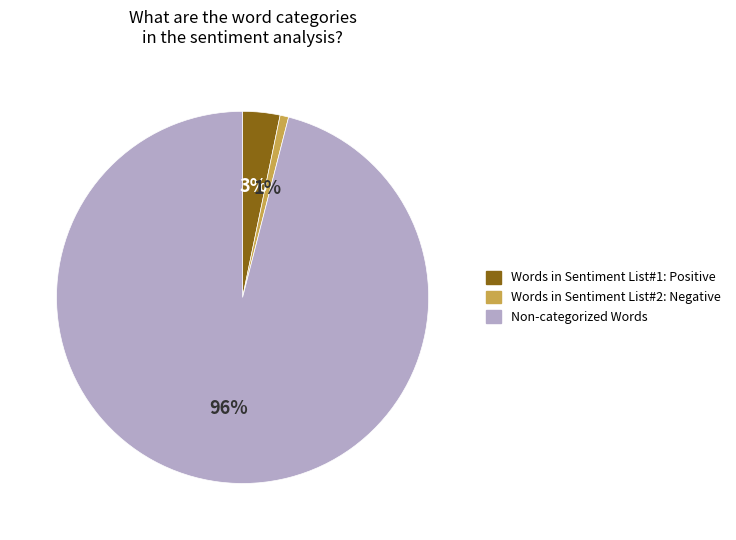

Is there a majority slice in this chart?

Yes